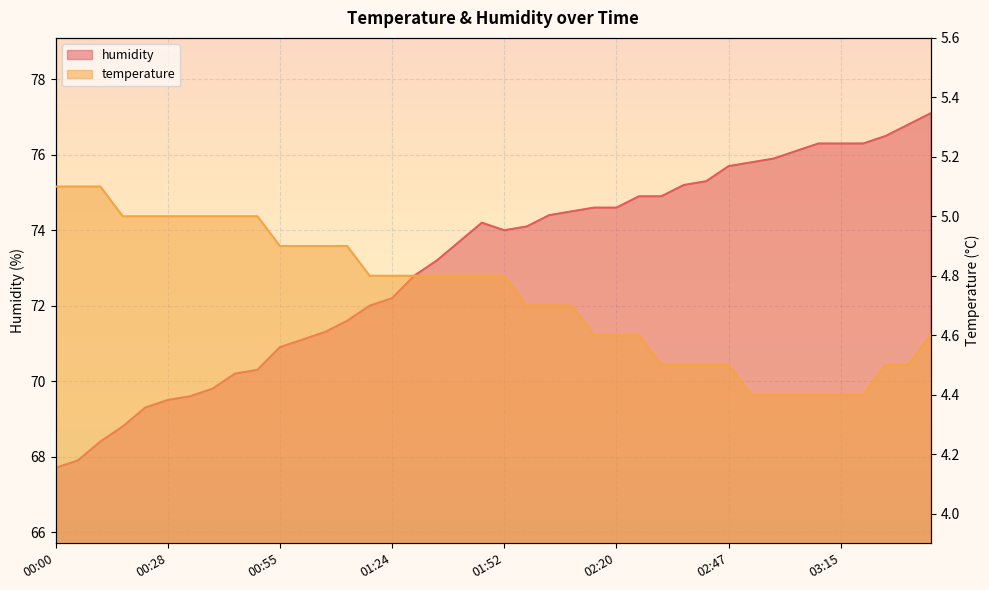

How many distinct data groups are displayed?

2